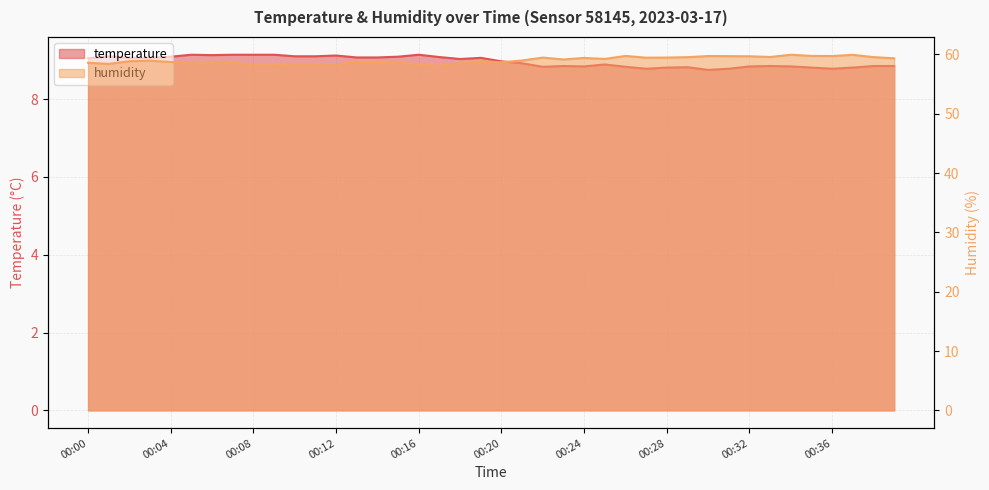

How many interior local valleys does the humidity series have?

11